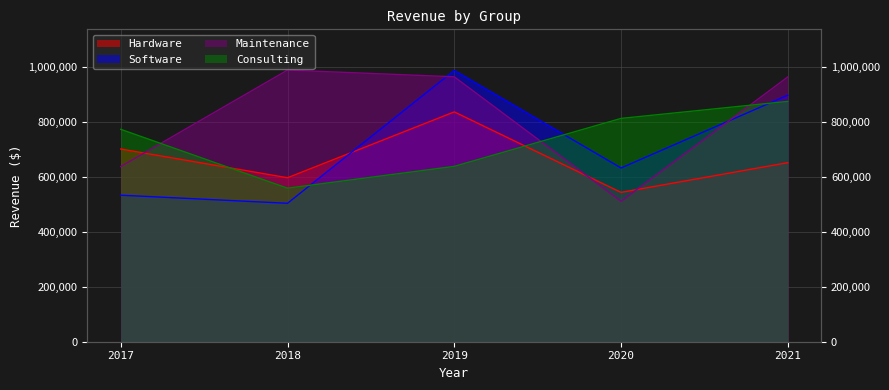

How many values in the Software series are below 633077?

2